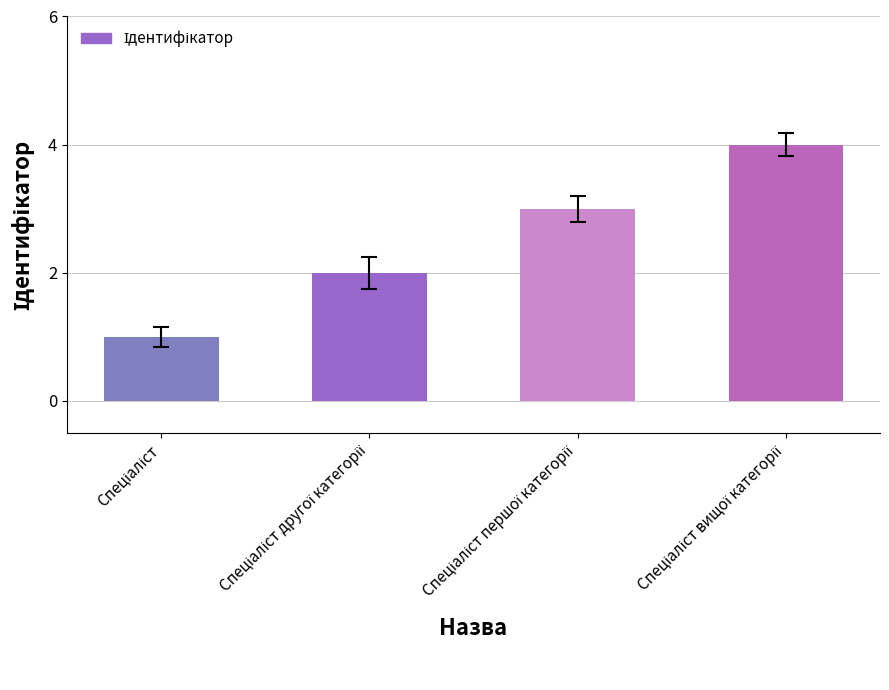

What is the maximum value shown in the chart?

4